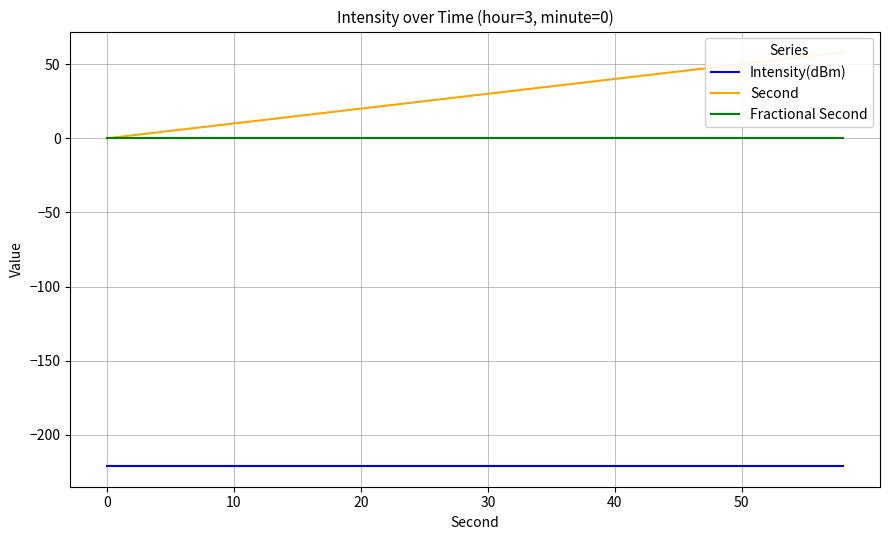

Reading right to left, what are all the values shown in this chart?

Intensity(dBm): -220.9	-220.9	-220.9	-220.9	-220.9	-220.9	-220.9	-220.9	-220.9	-220.9	-220.9	-220.9	-220.9	-220.9	-220.9	-220.9	-220.9	-220.9	-220.9	-220.9	-220.9	-220.9	-220.9	-220.9	-220.9	-220.9	-220.9	-220.9	-220.9	-220.9
Second: 58.0	56.0	54.0	52.0	50.0	48.0	46.0	44.0	42.0	40.0	38.0	36.0	34.0	32.0	30.0	28.0	26.0	24.0	22.0	20.0	18.0	16.0	14.0	12.0	10.0	8.0	6.0	4.0	2.0	0.0
Fractional Second: 0.0	0.0	0.0	0.0	0.0	0.0	0.0	0.0	0.0	0.0	0.0	0.0	0.0	0.0	0.0	0.0	0.0	0.0	0.0	0.0	0.0	0.0	0.0	0.0	0.0	0.0	0.0	0.0	0.0	0.0